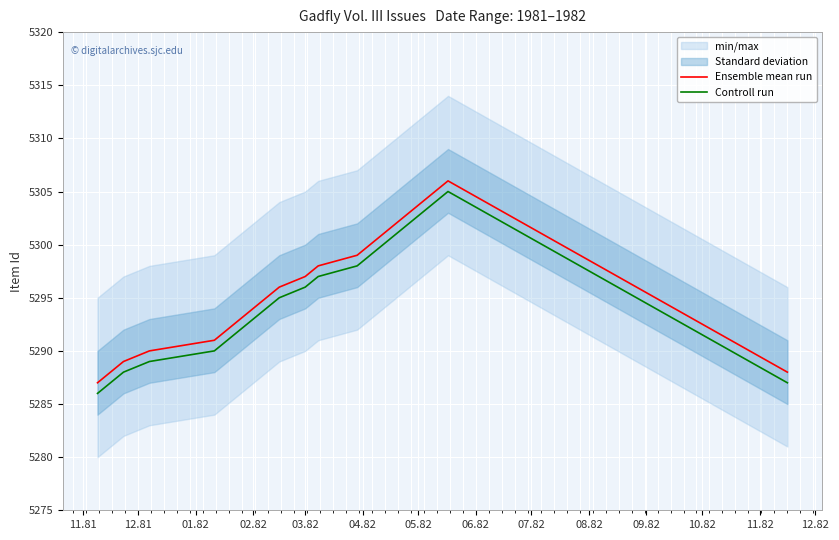

True or false: Controll run and Ensemble mean run intersect in this chart.

False